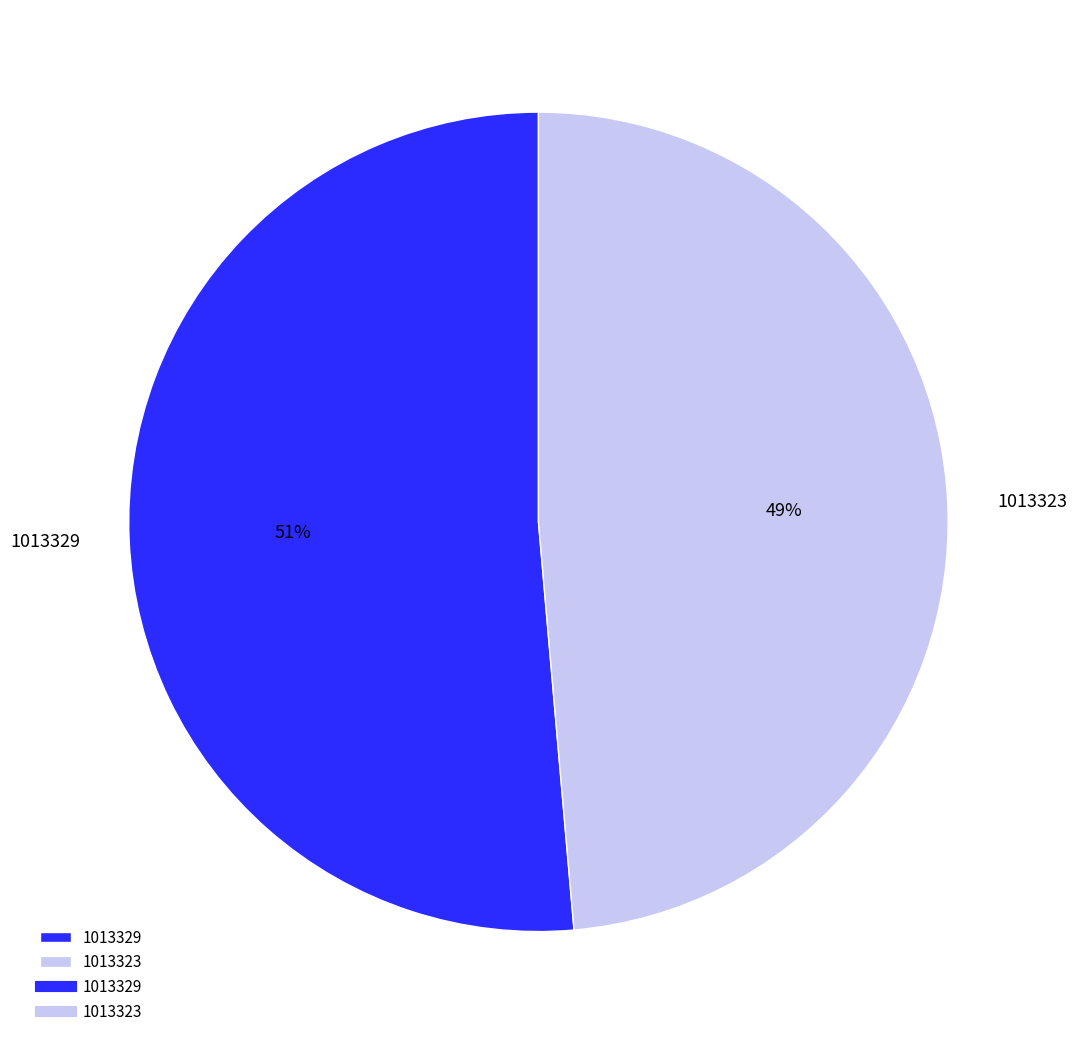

The 1013323 slice represents 55% of the pie. True or false?

False